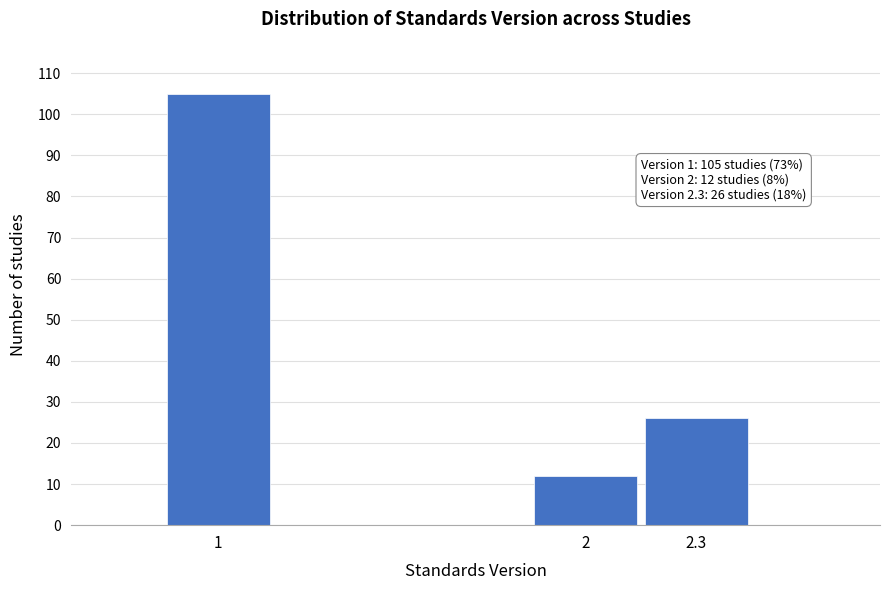

Reading left to right, what are all the values shown in this chart?

105	12	26